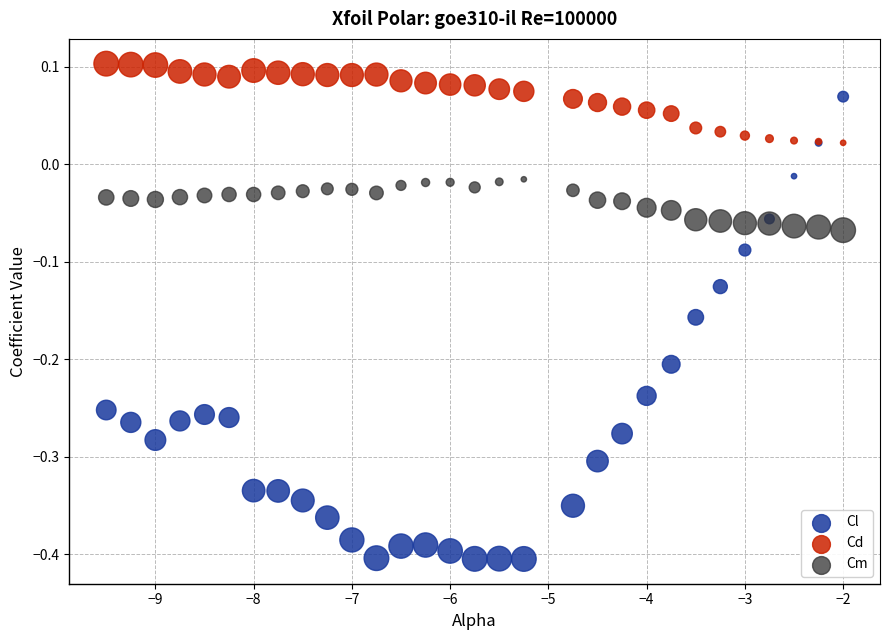

Which series reaches the minimum Y coordinate?

Cl